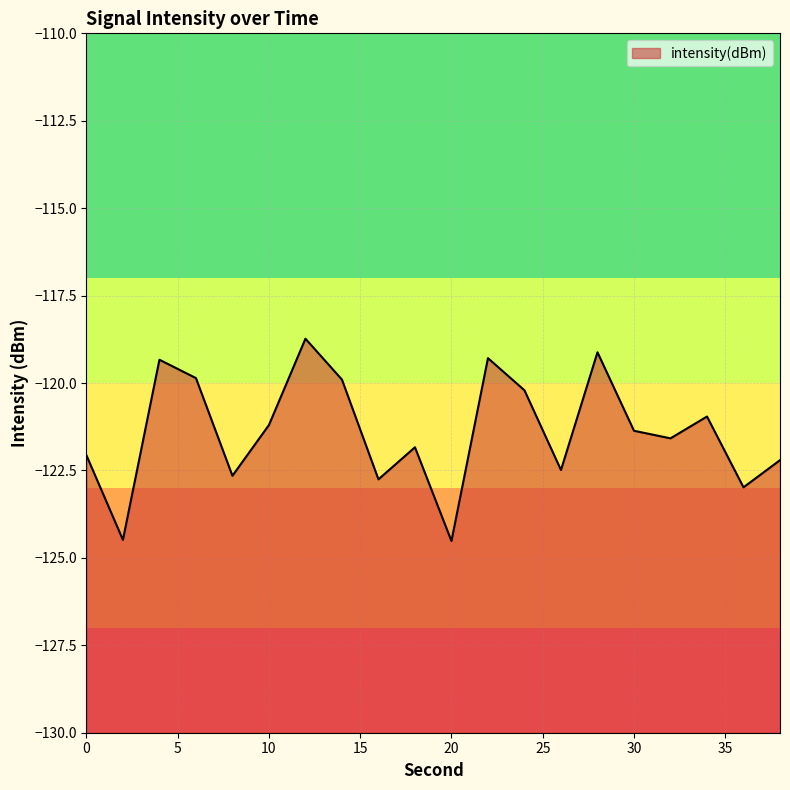

What is the change in value from 4 to 8?

-3.3